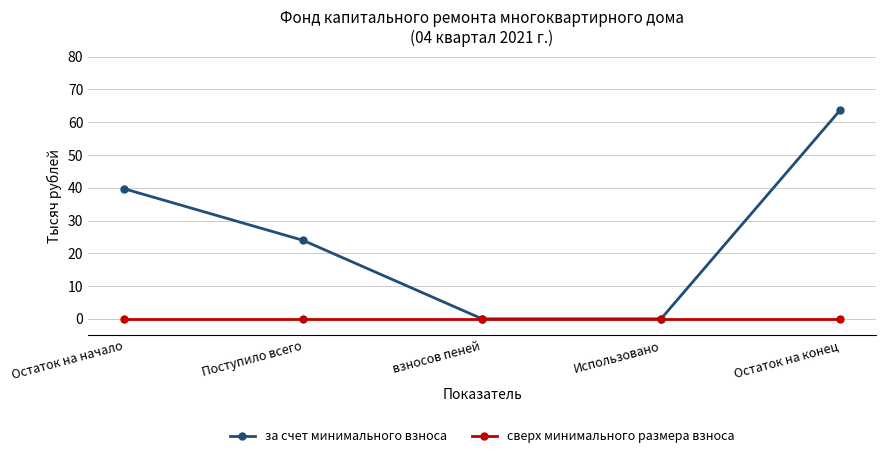

What is the difference between the highest and lowest values at Остаток на начало?

39.7